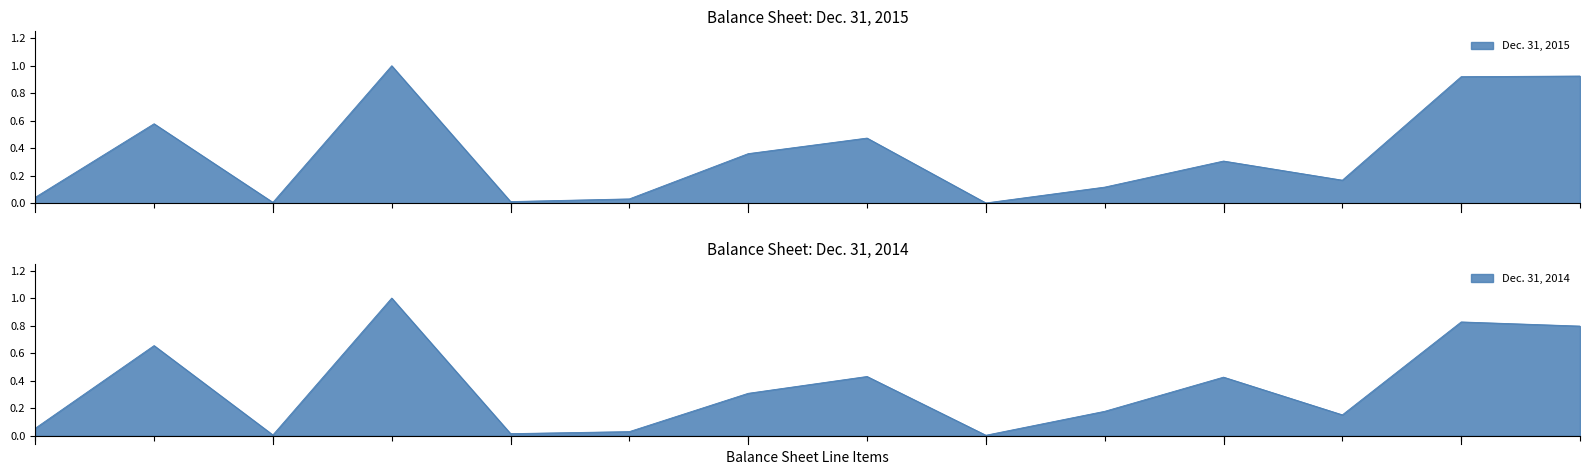

How many interior local peaks does the Dec. 31, 2015 series have?

4